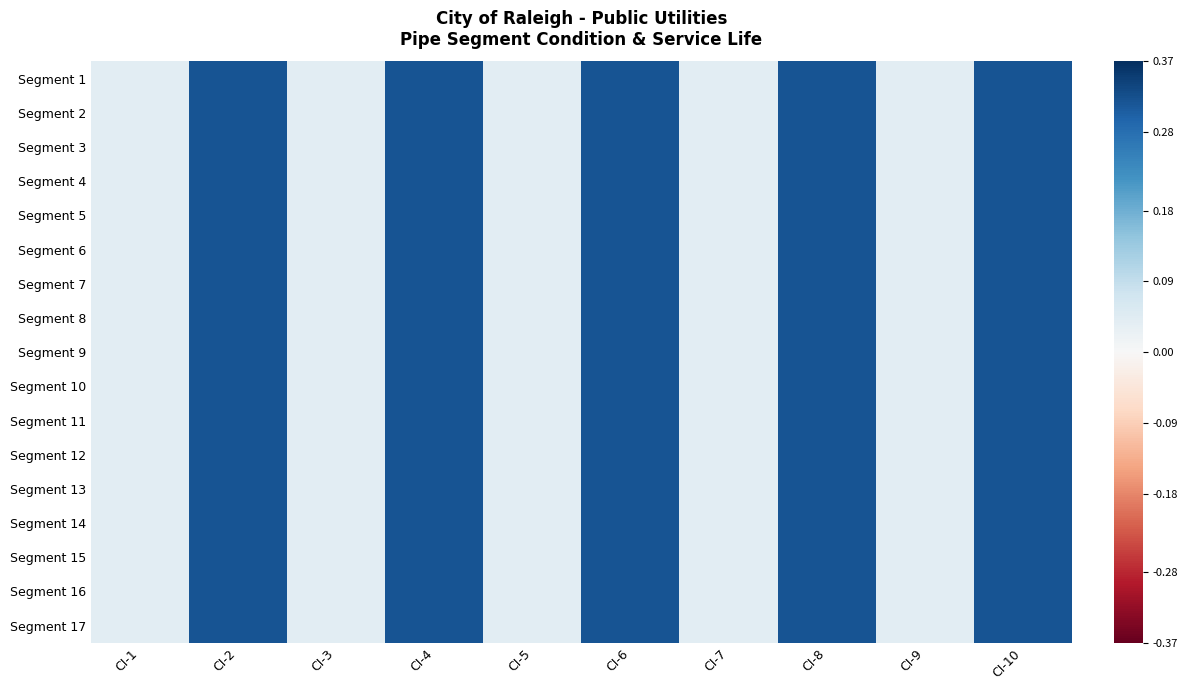

Reading right to left, what are all the values shown in this chart?

Segment 1: CI-10=0.3	CI-9=0.0	CI-8=0.3	CI-7=0.0	CI-6=0.3	CI-5=0.0	CI-4=0.3	CI-3=0.0	CI-2=0.3	CI-1=0.0
Segment 2: CI-10=0.3	CI-9=0.0	CI-8=0.3	CI-7=0.0	CI-6=0.3	CI-5=0.0	CI-4=0.3	CI-3=0.0	CI-2=0.3	CI-1=0.0
Segment 3: CI-10=0.3	CI-9=0.0	CI-8=0.3	CI-7=0.0	CI-6=0.3	CI-5=0.0	CI-4=0.3	CI-3=0.0	CI-2=0.3	CI-1=0.0
Segment 4: CI-10=0.3	CI-9=0.0	CI-8=0.3	CI-7=0.0	CI-6=0.3	CI-5=0.0	CI-4=0.3	CI-3=0.0	CI-2=0.3	CI-1=0.0
Segment 5: CI-10=0.3	CI-9=0.0	CI-8=0.3	CI-7=0.0	CI-6=0.3	CI-5=0.0	CI-4=0.3	CI-3=0.0	CI-2=0.3	CI-1=0.0
Segment 6: CI-10=0.3	CI-9=0.0	CI-8=0.3	CI-7=0.0	CI-6=0.3	CI-5=0.0	CI-4=0.3	CI-3=0.0	CI-2=0.3	CI-1=0.0
Segment 7: CI-10=0.3	CI-9=0.0	CI-8=0.3	CI-7=0.0	CI-6=0.3	CI-5=0.0	CI-4=0.3	CI-3=0.0	CI-2=0.3	CI-1=0.0
Segment 8: CI-10=0.3	CI-9=0.0	CI-8=0.3	CI-7=0.0	CI-6=0.3	CI-5=0.0	CI-4=0.3	CI-3=0.0	CI-2=0.3	CI-1=0.0
Segment 9: CI-10=0.3	CI-9=0.0	CI-8=0.3	CI-7=0.0	CI-6=0.3	CI-5=0.0	CI-4=0.3	CI-3=0.0	CI-2=0.3	CI-1=0.0
Segment 10: CI-10=0.3	CI-9=0.0	CI-8=0.3	CI-7=0.0	CI-6=0.3	CI-5=0.0	CI-4=0.3	CI-3=0.0	CI-2=0.3	CI-1=0.0
Segment 11: CI-10=0.3	CI-9=0.0	CI-8=0.3	CI-7=0.0	CI-6=0.3	CI-5=0.0	CI-4=0.3	CI-3=0.0	CI-2=0.3	CI-1=0.0
Segment 12: CI-10=0.3	CI-9=0.0	CI-8=0.3	CI-7=0.0	CI-6=0.3	CI-5=0.0	CI-4=0.3	CI-3=0.0	CI-2=0.3	CI-1=0.0
Segment 13: CI-10=0.3	CI-9=0.0	CI-8=0.3	CI-7=0.0	CI-6=0.3	CI-5=0.0	CI-4=0.3	CI-3=0.0	CI-2=0.3	CI-1=0.0
Segment 14: CI-10=0.3	CI-9=0.0	CI-8=0.3	CI-7=0.0	CI-6=0.3	CI-5=0.0	CI-4=0.3	CI-3=0.0	CI-2=0.3	CI-1=0.0
Segment 15: CI-10=0.3	CI-9=0.0	CI-8=0.3	CI-7=0.0	CI-6=0.3	CI-5=0.0	CI-4=0.3	CI-3=0.0	CI-2=0.3	CI-1=0.0
Segment 16: CI-10=0.3	CI-9=0.0	CI-8=0.3	CI-7=0.0	CI-6=0.3	CI-5=0.0	CI-4=0.3	CI-3=0.0	CI-2=0.3	CI-1=0.0
Segment 17: CI-10=0.3	CI-9=0.0	CI-8=0.3	CI-7=0.0	CI-6=0.3	CI-5=0.0	CI-4=0.3	CI-3=0.0	CI-2=0.3	CI-1=0.0